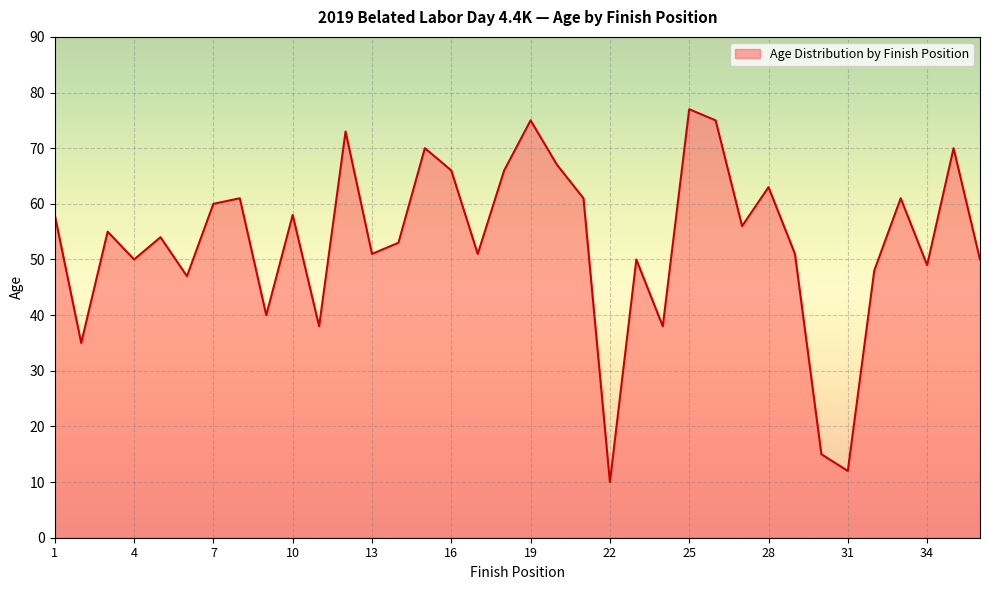

What is the difference between the maximum and minimum values?

67